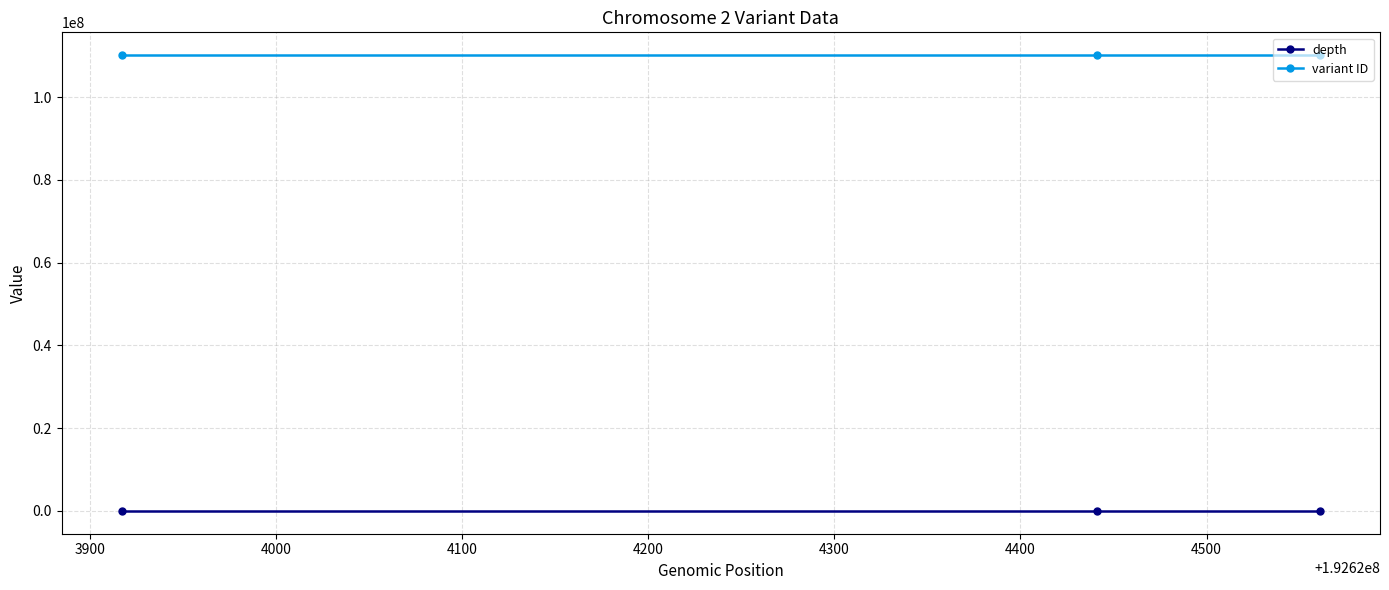

List the series in order of their overall mean, lowest first.

depth, variant ID